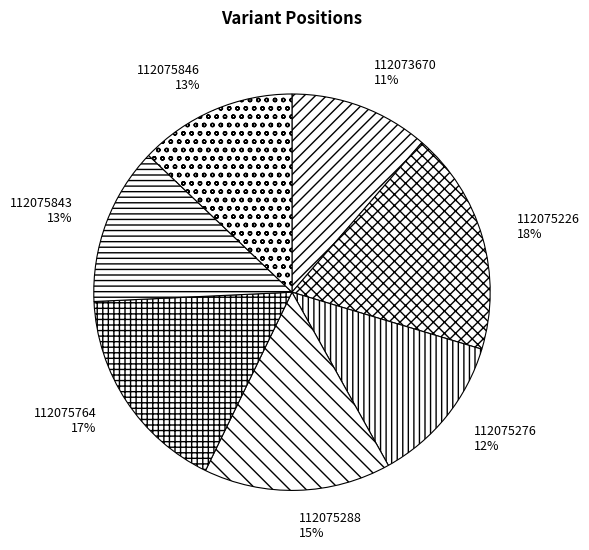

To the nearest percent, what percentage of the pie is 112075846?

13%